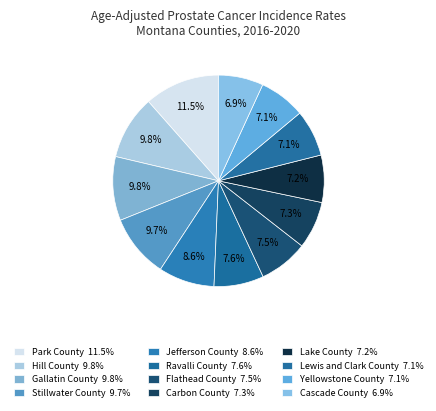

Approximately how many times larger is the value at Jefferson County compared to Carbon County?

1.2